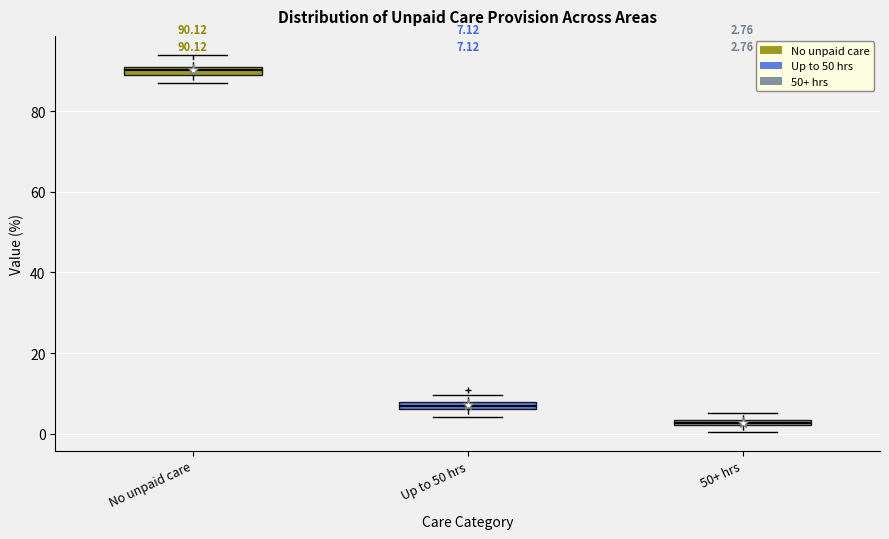

Which box's median line is the highest?

No unpaid care